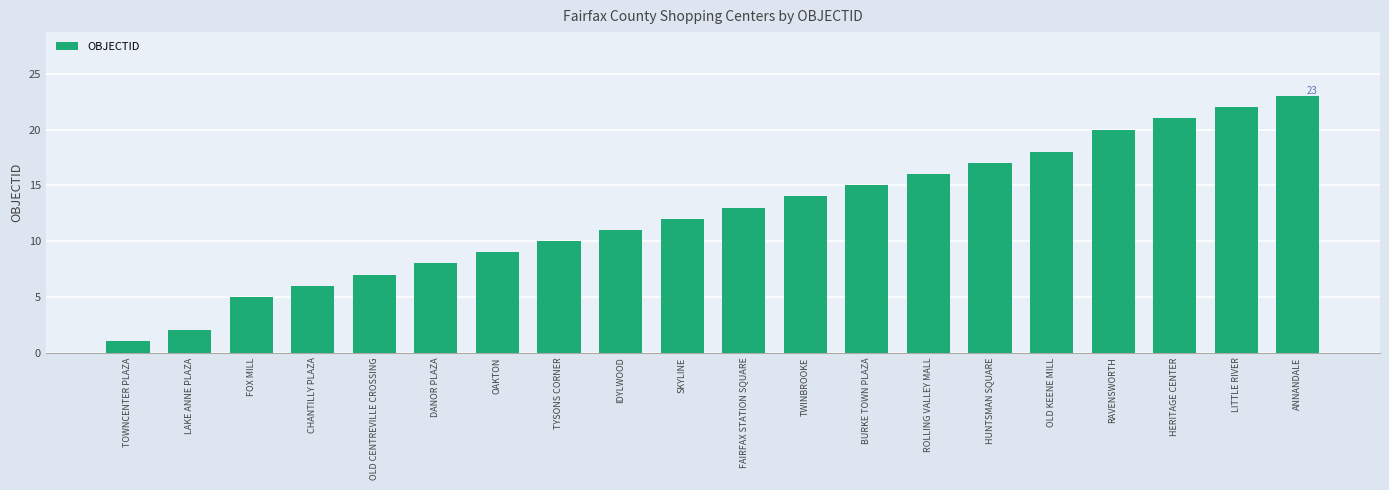

True or false: the data shows 5 at TWINBROOKE.

False